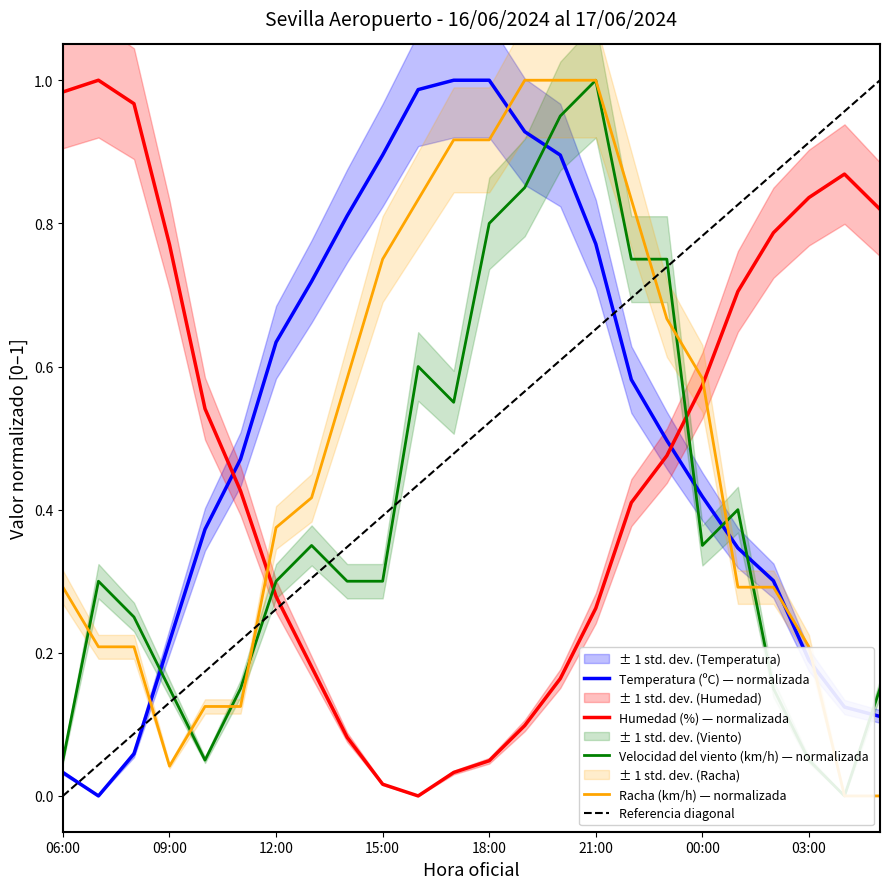

Reading right to left, extract all data points from this chart.

Temperatura (ºC): 05:00=0.1	04:00=0.1	03:00=0.2	02:00=0.3	01:00=0.3	00:00=0.4	23:00=0.5	22:00=0.6	21:00=0.8	20:00=0.9	19:00=0.9	18:00=1.0	17:00=1.0	16:00=1.0	15:00=0.9	14:00=0.8	13:00=0.7	12:00=0.6	11:00=0.5	10:00=0.4	09:00=0.2	08:00=0.1	07:00=0.0	06:00=0.0
Humedad (%): 05:00=0.8	04:00=0.9	03:00=0.8	02:00=0.8	01:00=0.7	00:00=0.6	23:00=0.5	22:00=0.4	21:00=0.3	20:00=0.2	19:00=0.1	18:00=0.0	17:00=0.0	16:00=0.0	15:00=0.0	14:00=0.1	13:00=0.2	12:00=0.3	11:00=0.4	10:00=0.5	09:00=0.8	08:00=1.0	07:00=1.0	06:00=1.0
Velocidad del viento (km/h): 05:00=0.1	04:00=0.0	03:00=0.1	02:00=0.1	01:00=0.4	00:00=0.3	23:00=0.8	22:00=0.8	21:00=1.0	20:00=0.9	19:00=0.8	18:00=0.8	17:00=0.6	16:00=0.6	15:00=0.3	14:00=0.3	13:00=0.3	12:00=0.3	11:00=0.1	10:00=0.1	09:00=0.1	08:00=0.2	07:00=0.3	06:00=0.1
Racha (km/h): 05:00=0.0	04:00=0.0	03:00=0.2	02:00=0.3	01:00=0.3	00:00=0.6	23:00=0.7	22:00=0.8	21:00=1.0	20:00=1.0	19:00=1.0	18:00=0.9	17:00=0.9	16:00=0.8	15:00=0.8	14:00=0.6	13:00=0.4	12:00=0.4	11:00=0.1	10:00=0.1	09:00=0.0	08:00=0.2	07:00=0.2	06:00=0.3